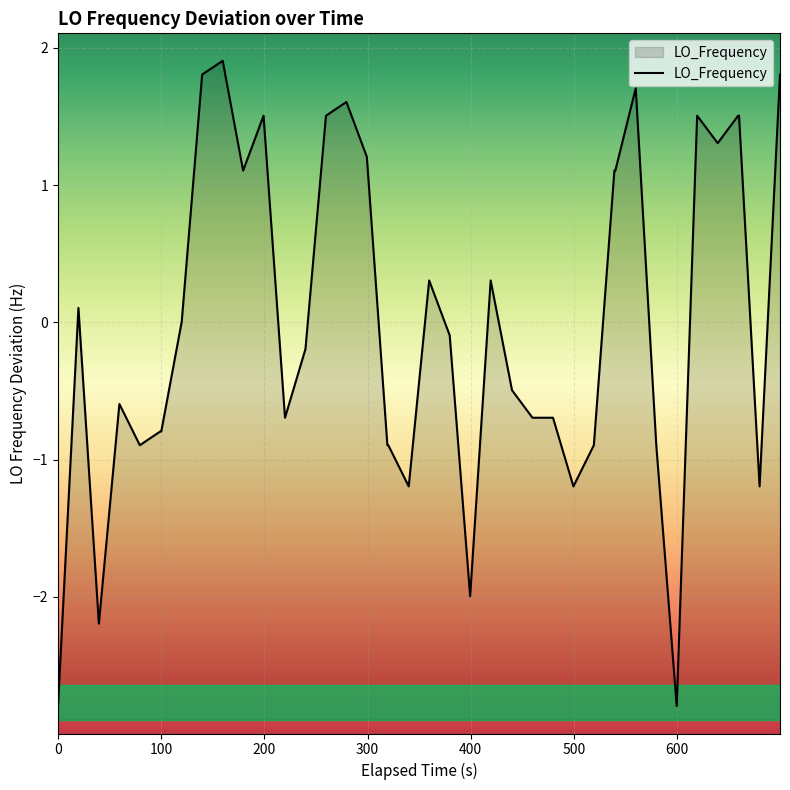

What is the value of the 35th point from the left?

1.5